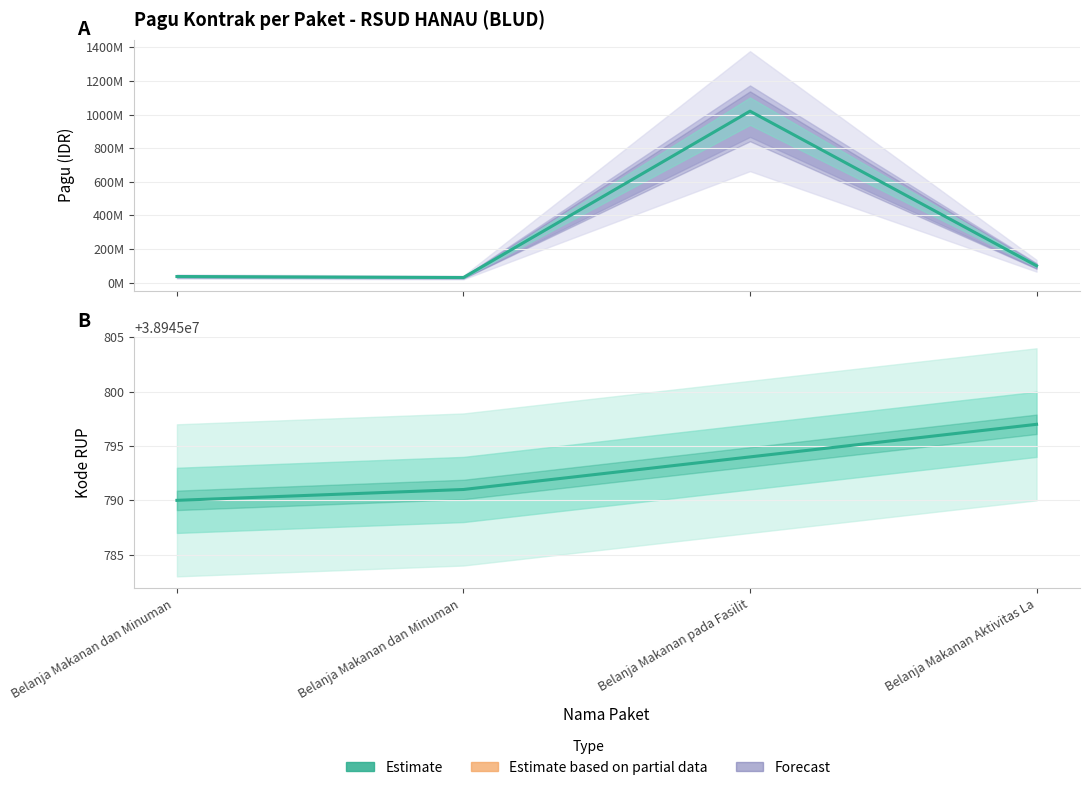

At which category is the sum across all series the highest?

Belanja Makanan pada Fasilit